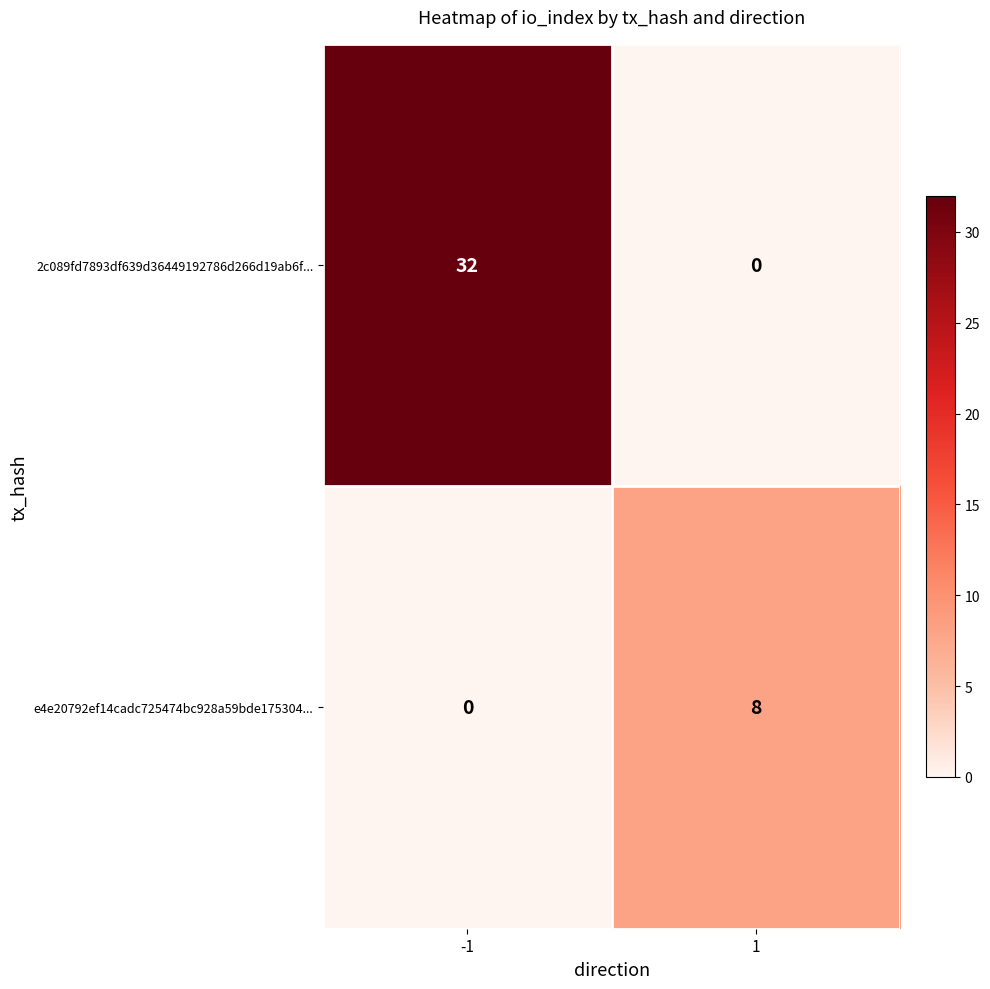

What is the sum of all 2c089fd7893df639d36449192786d266d19ab6f... values?

32